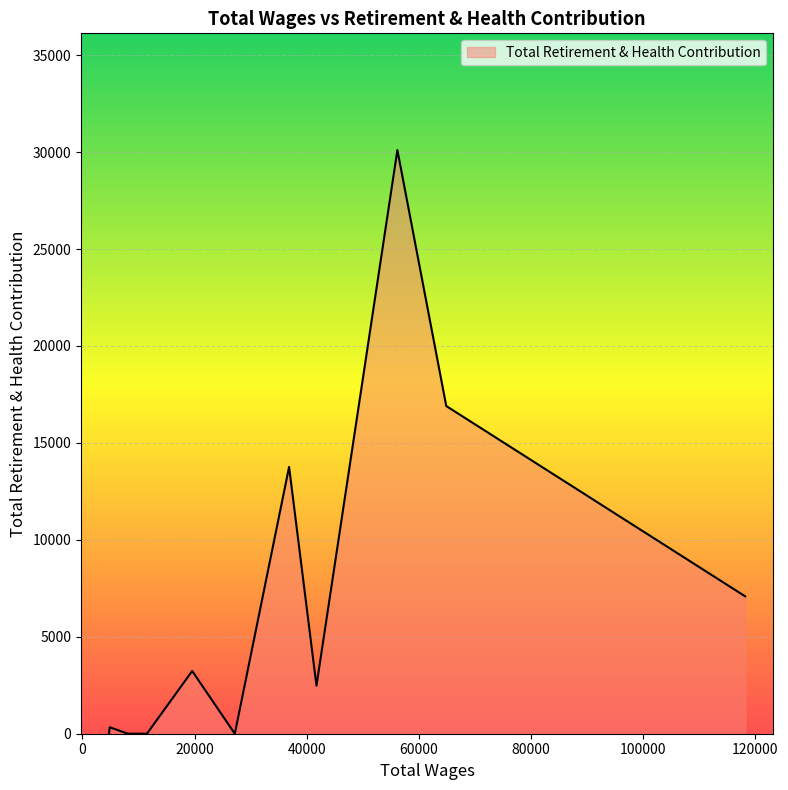

What is the maximum value shown in the chart?

30104